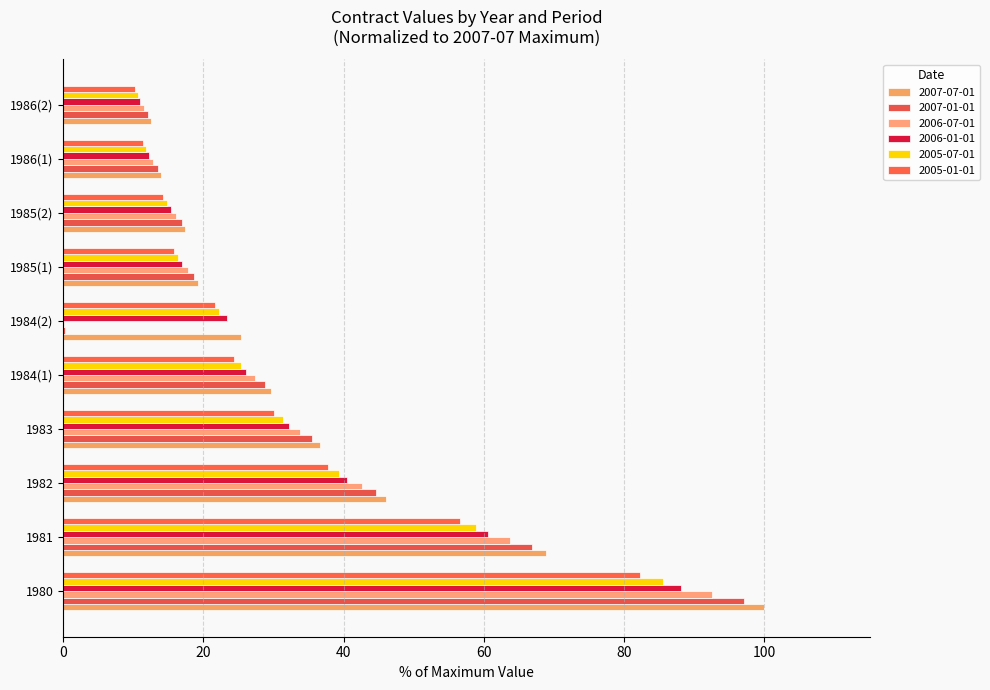

Count the number of data series in this chart.

6